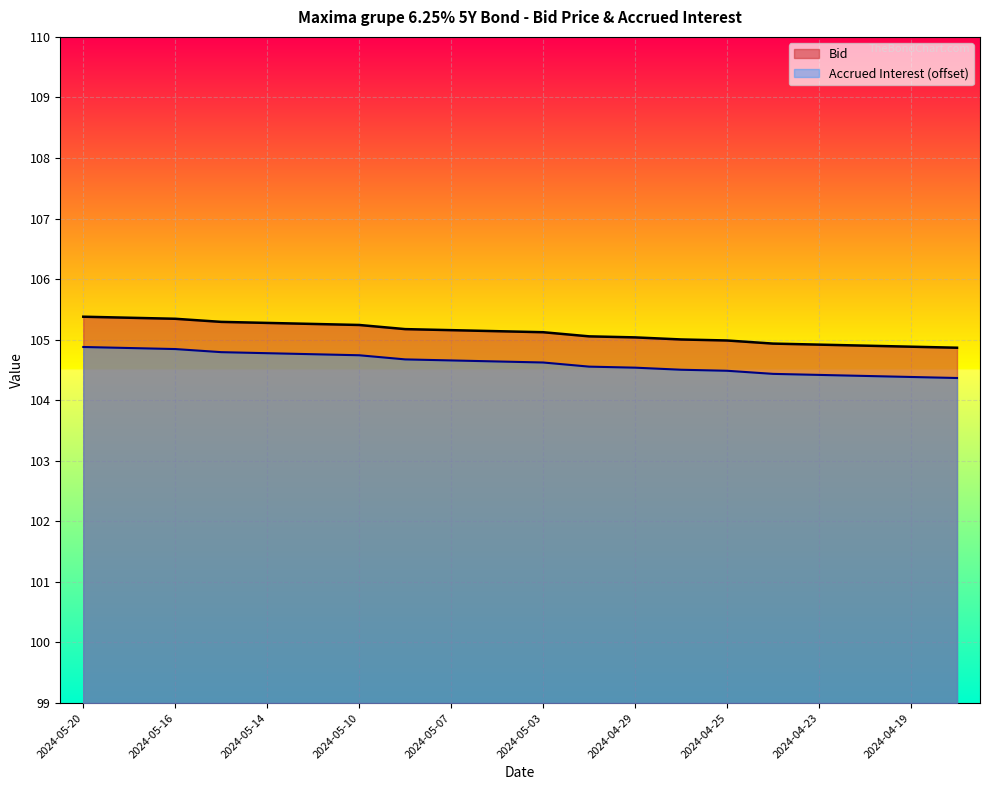

Reading left to right, transcribe all the data shown in this chart.

105.4	105.4	105.3	105.3	105.3	105.3	105.2	105.2	105.2	105.1	105.1	105.1	105.0	105.0	105.0	104.9	104.9	104.9	104.9	104.9